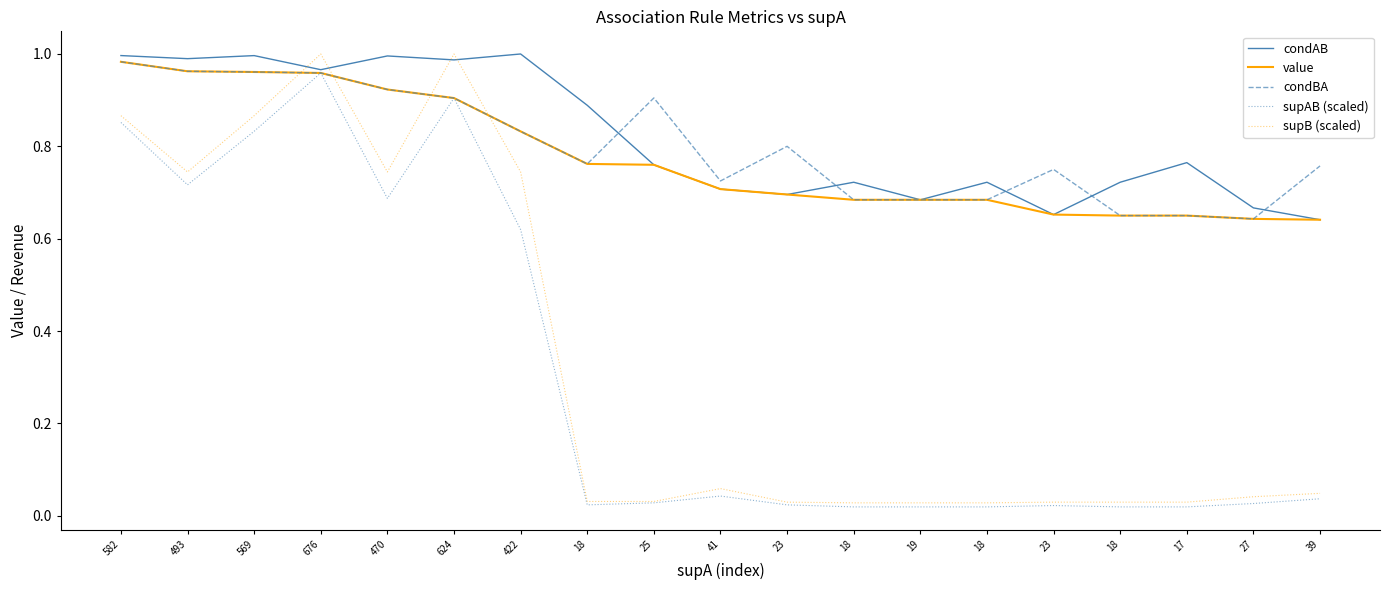

True or false: supB (scaled) has a value of 0.3 at 422.

False